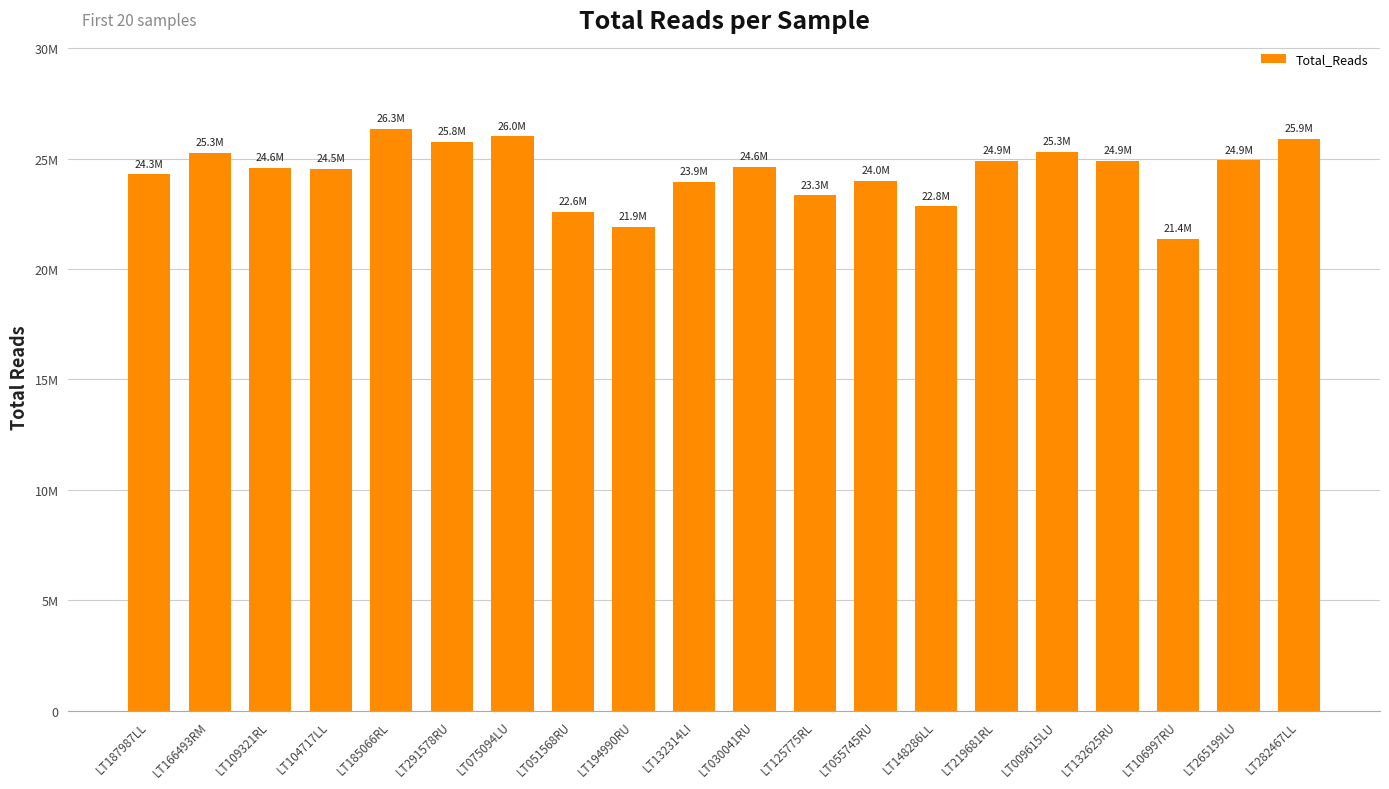

Approximately how many times larger is the value at LT187987LL compared to LT194990RU?

1.1